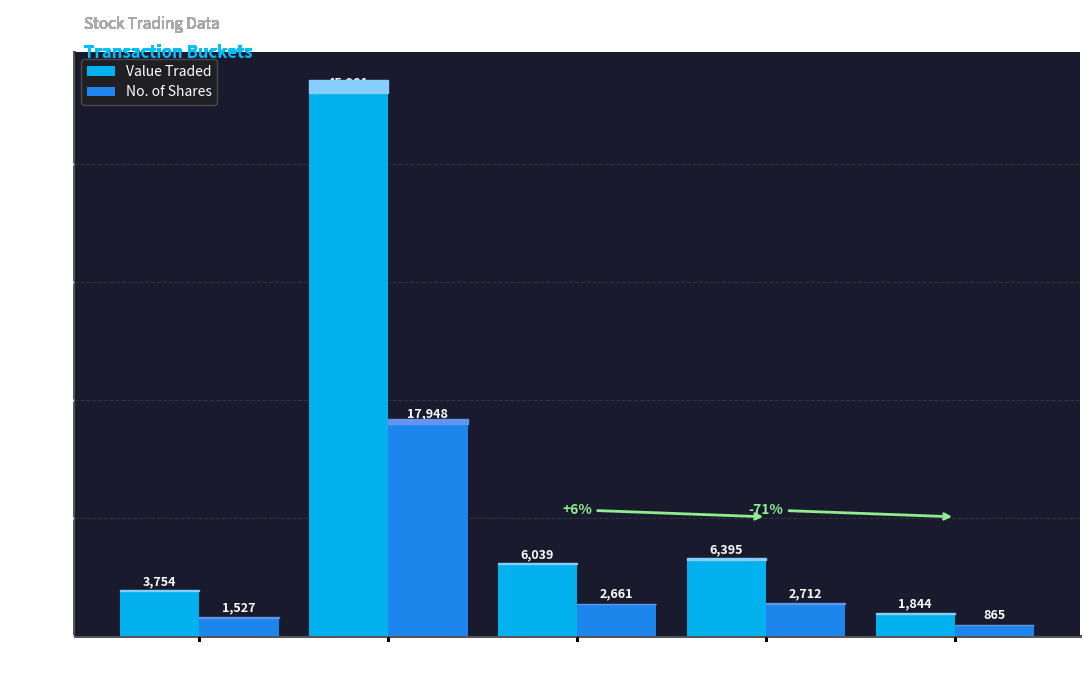

Reading right to left, extract all data points from this chart.

Value Traded: 1844	6395	6039	45981	3754
No. of Shares: 865	2712	2661	17948	1527